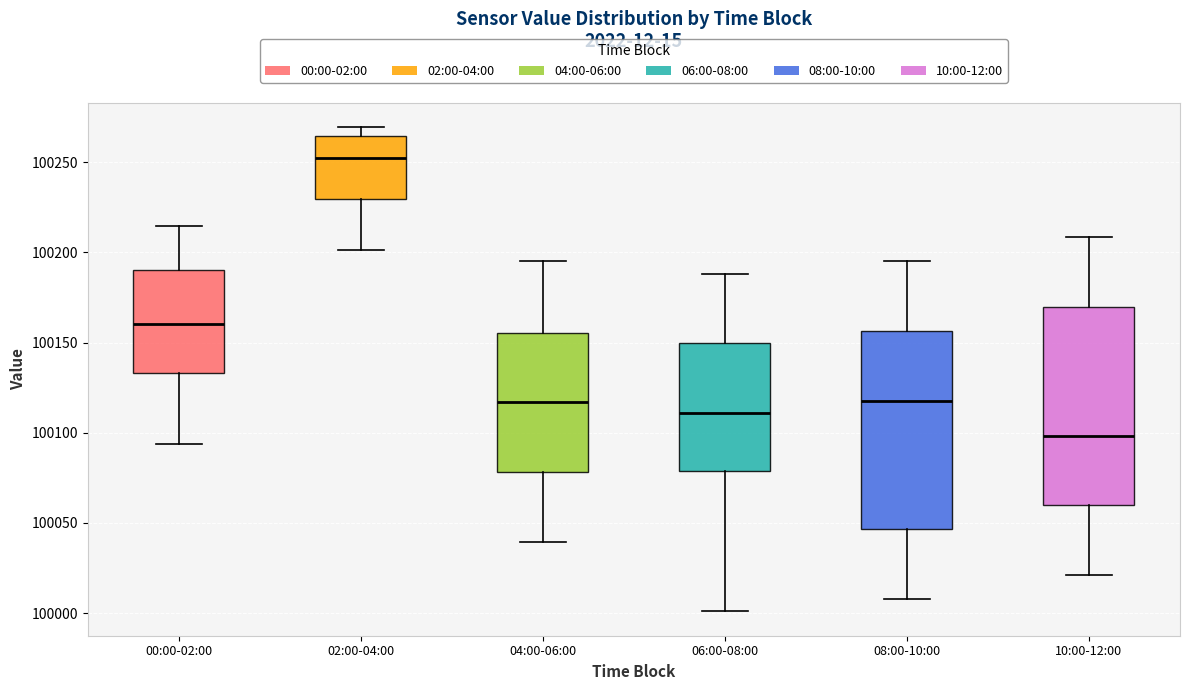

Which box has the lowest median line?

10:00-12:00